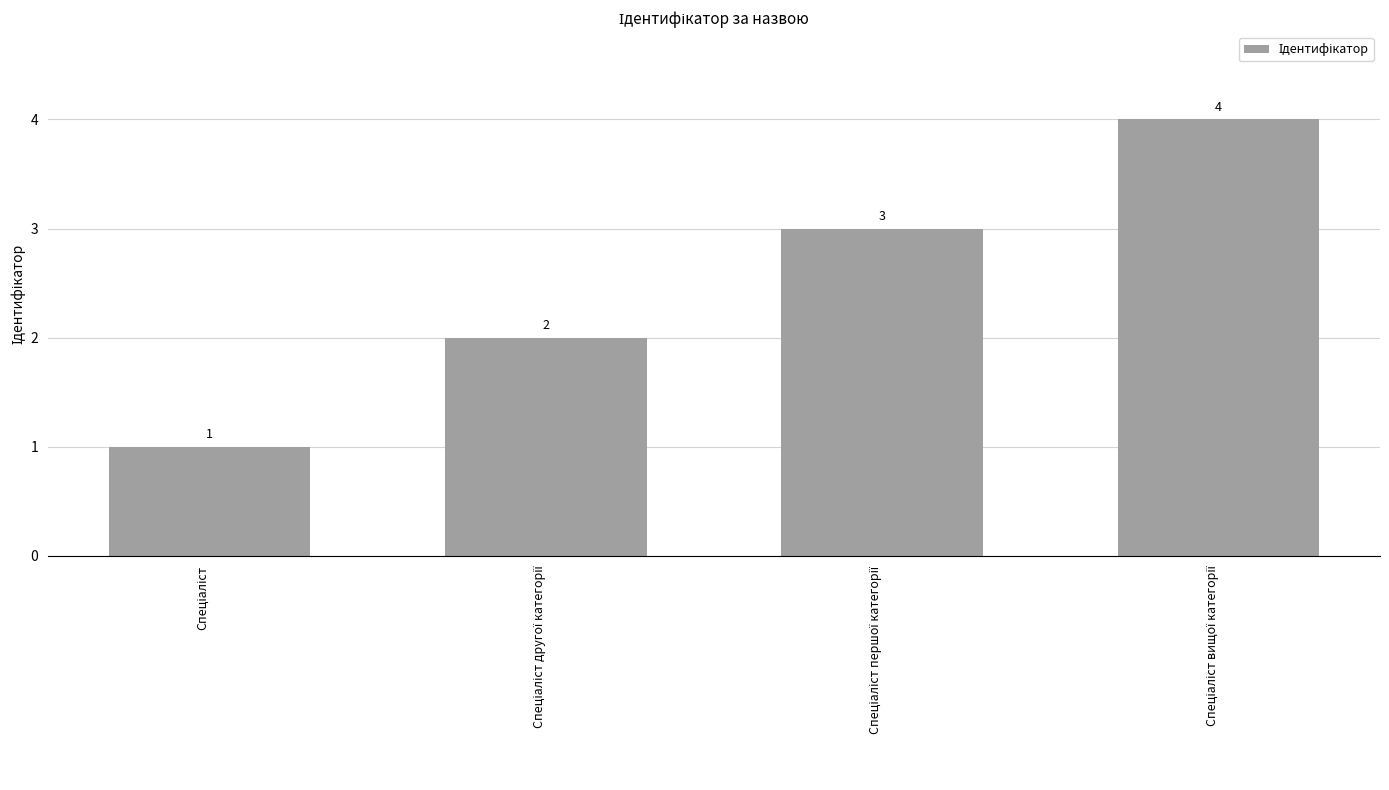

How many data points are less than 3?

2